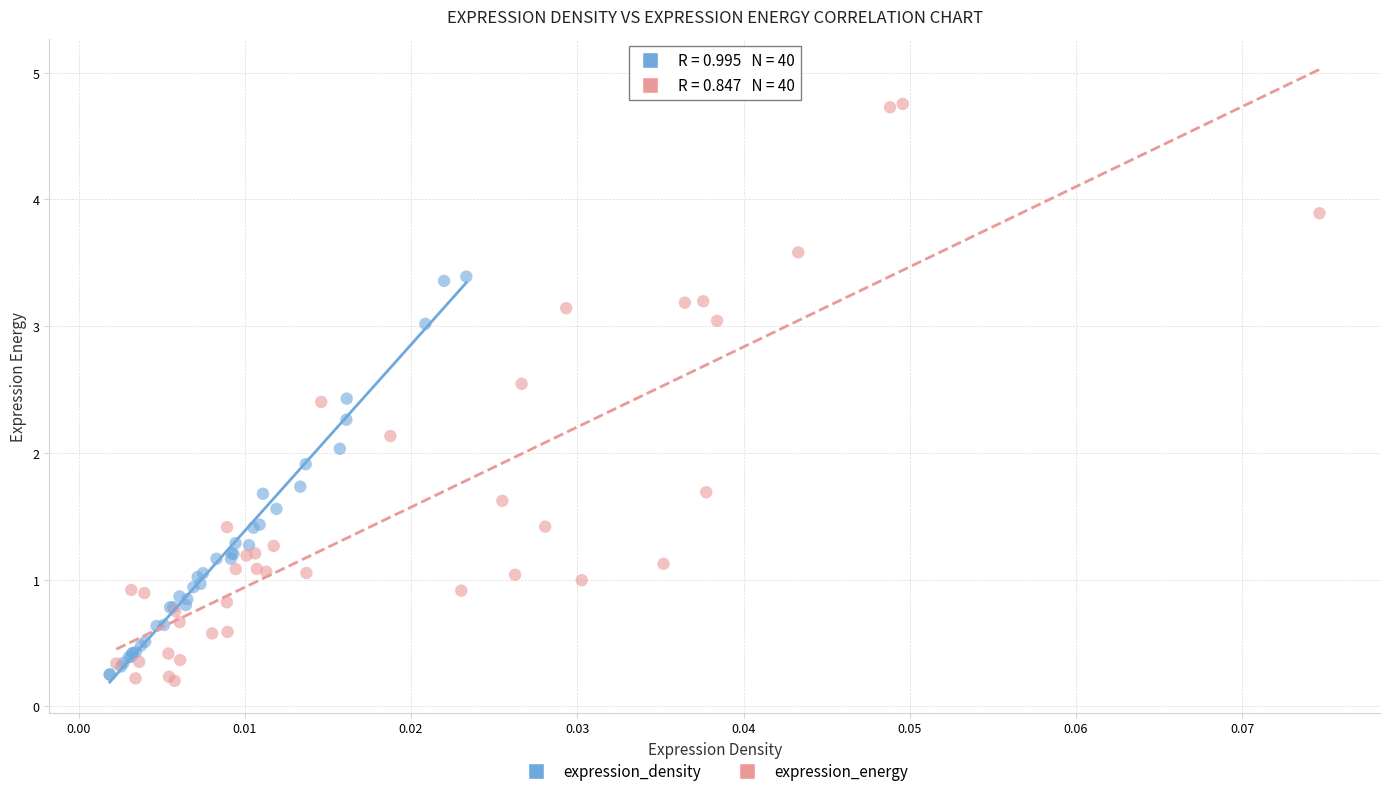

Which series has the largest Y range (max minus min)?

expression_energy